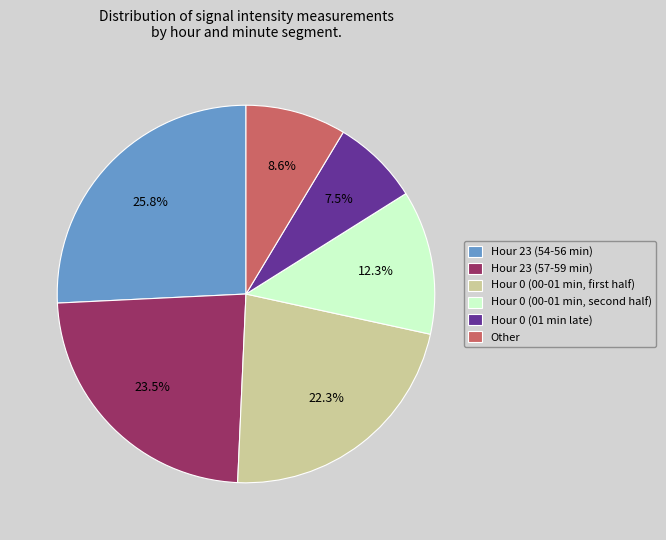

Combined, do Hour 0 (01 min late) and Hour 23 (57-59 min) account for over 50%?

No